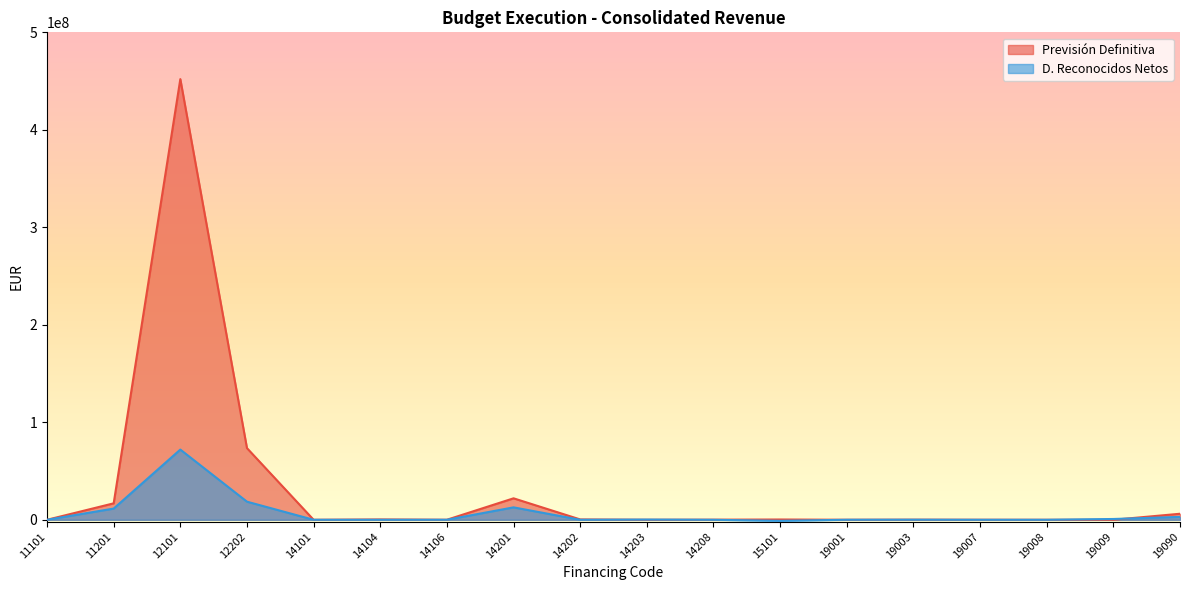

How many lines are shown in the chart?

2